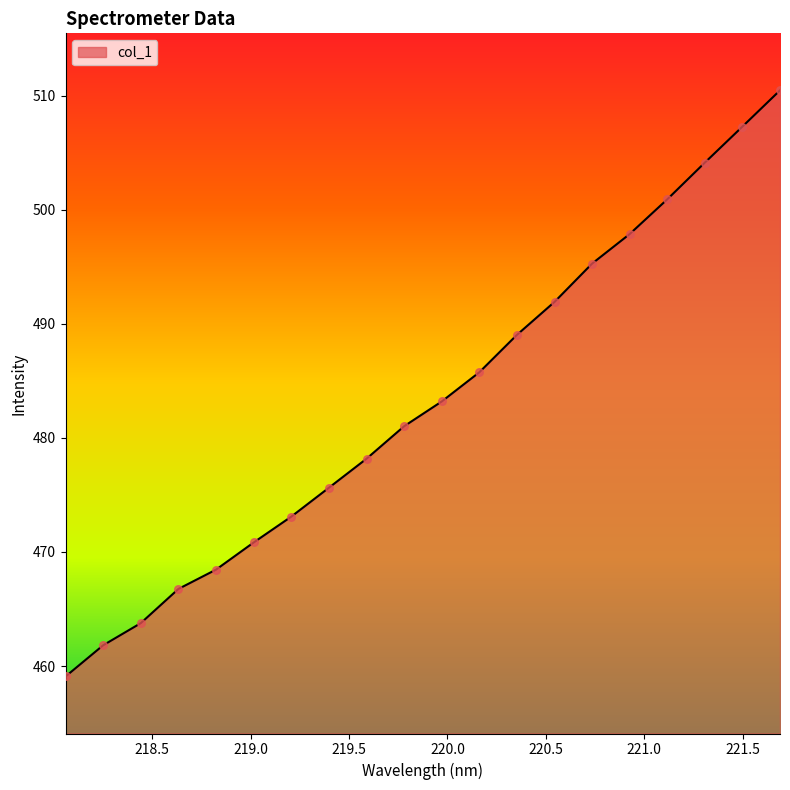

What is the maximum value shown in the chart?

510.5